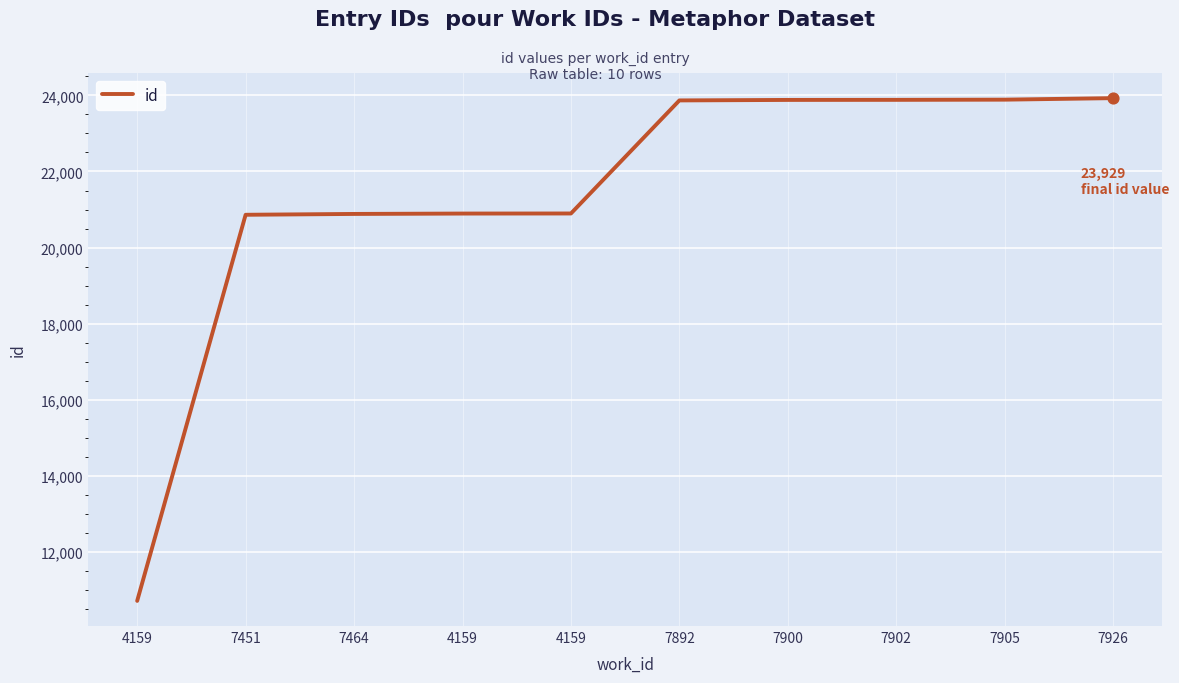

How many lines are shown in the chart?

1